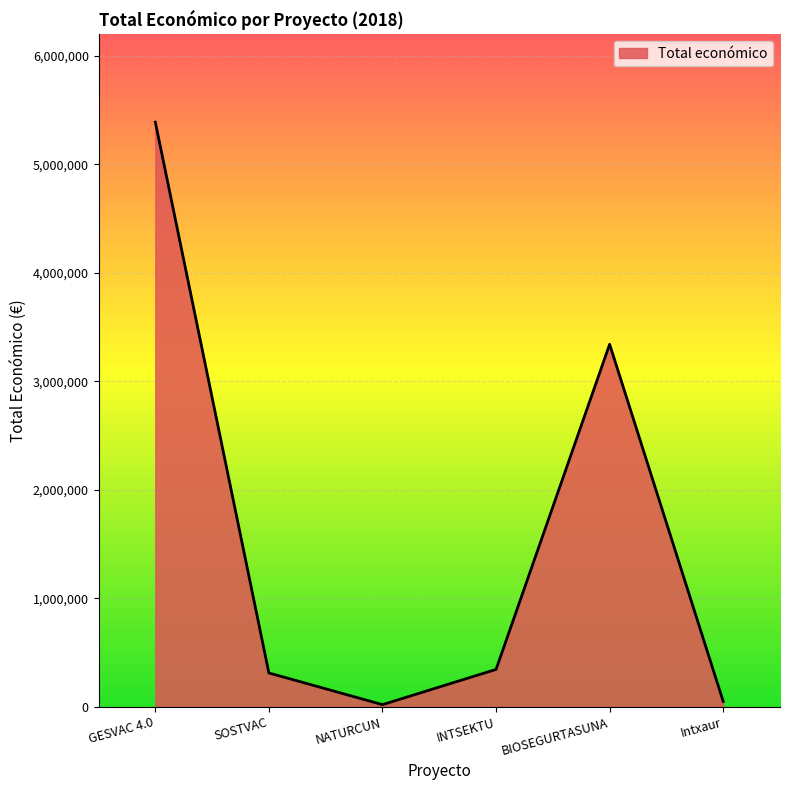

Which category has the highest value across all series?

GESVAC 4.0